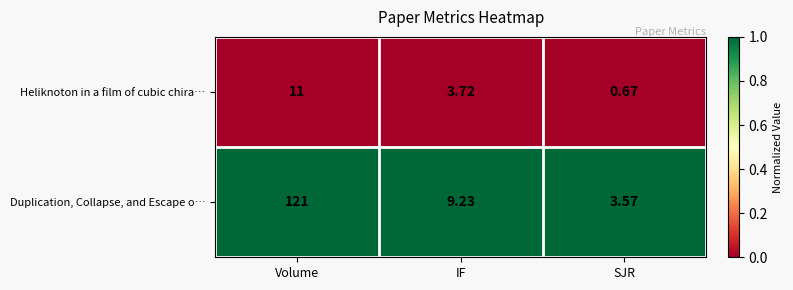

Where is Duplication, Collapse, and Escape o… nearest to the value 62?

IF